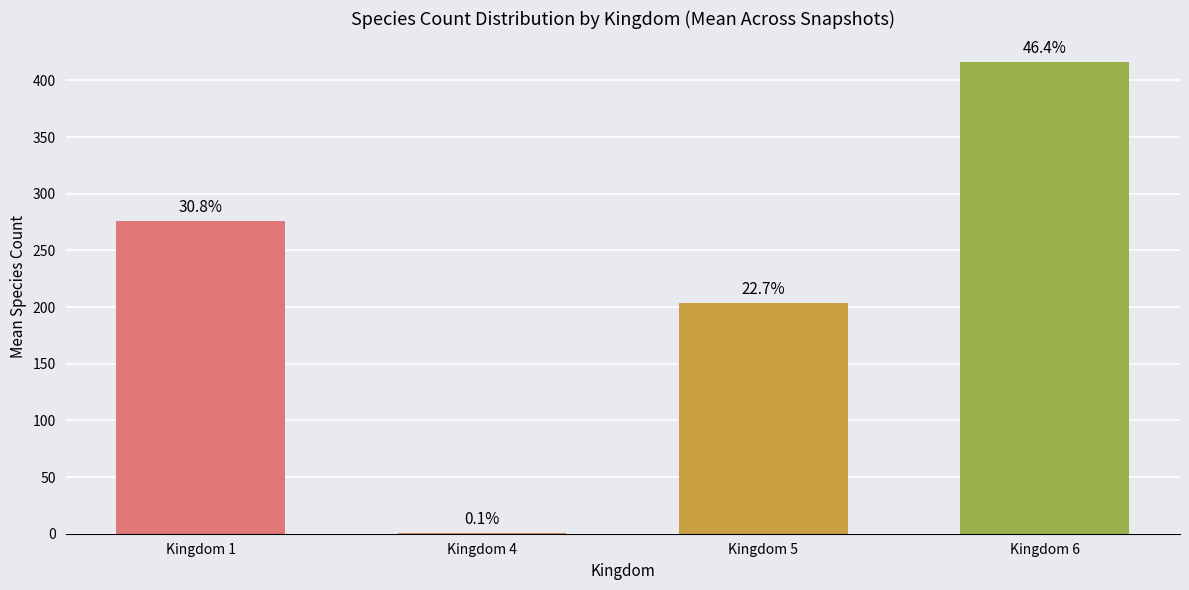

Rank the categories by value from lowest to highest.

Kingdom 4, Kingdom 5, Kingdom 1, Kingdom 6